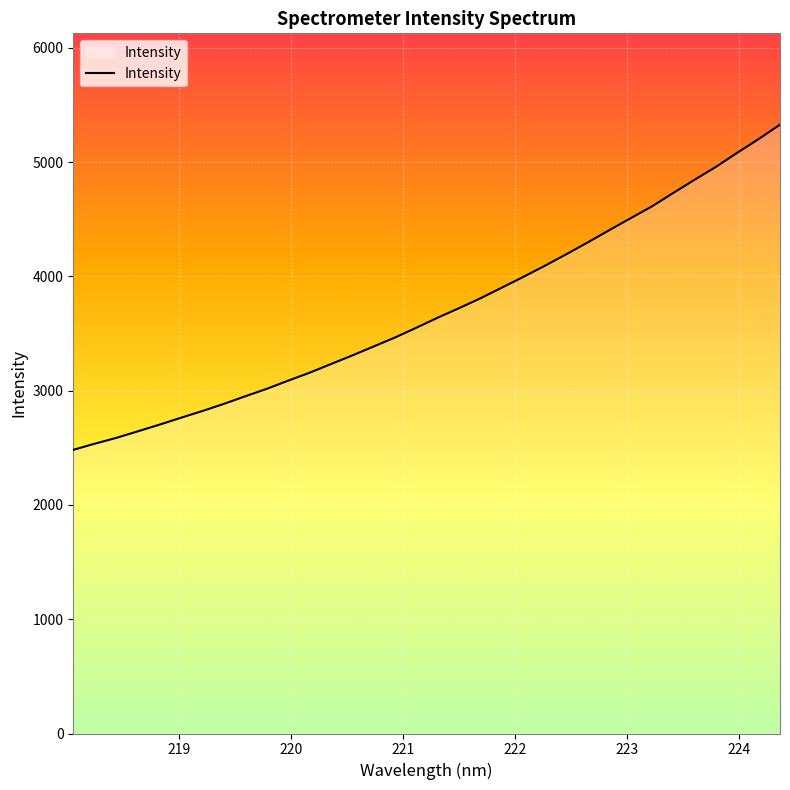

How many series are shown in this chart?

1